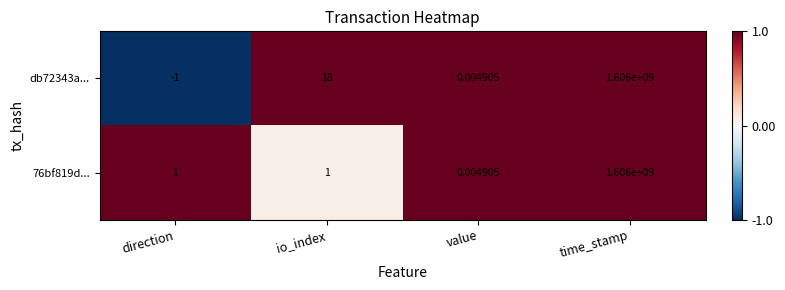

At which category is the sum across all series the highest?

time_stamp